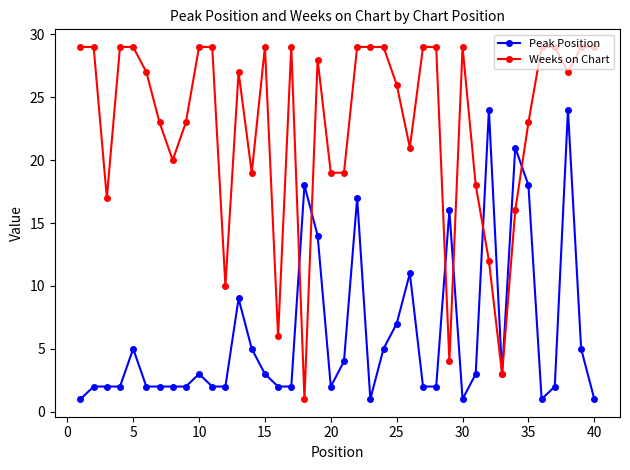

What is the difference between the maximum and minimum values in the Peak Position series?

23